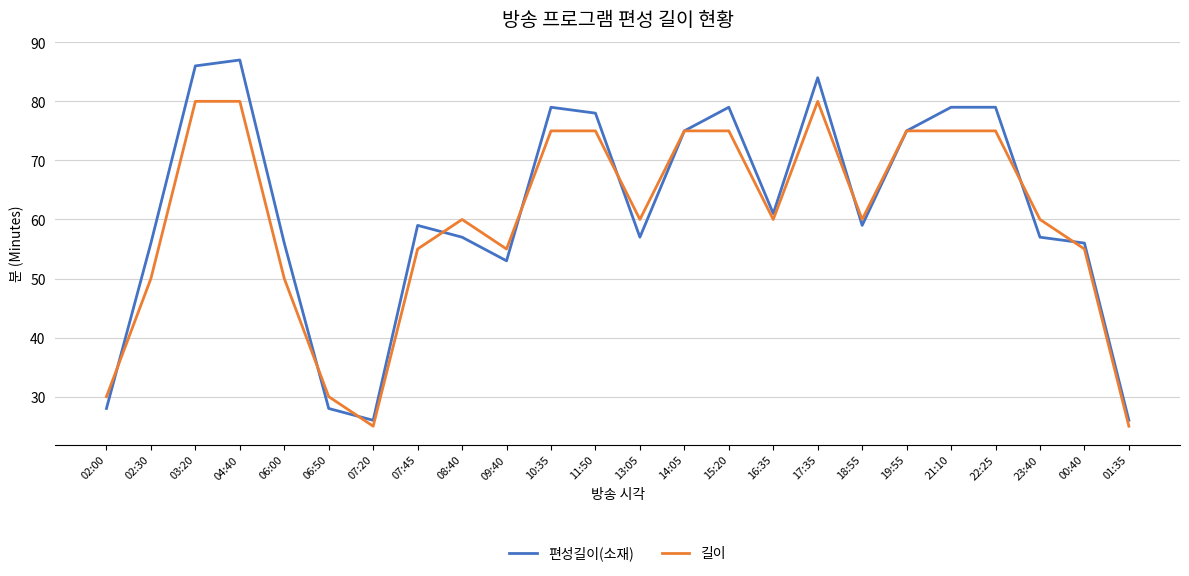

Where is the first local minimum for 편성길이(소재)?

07:20